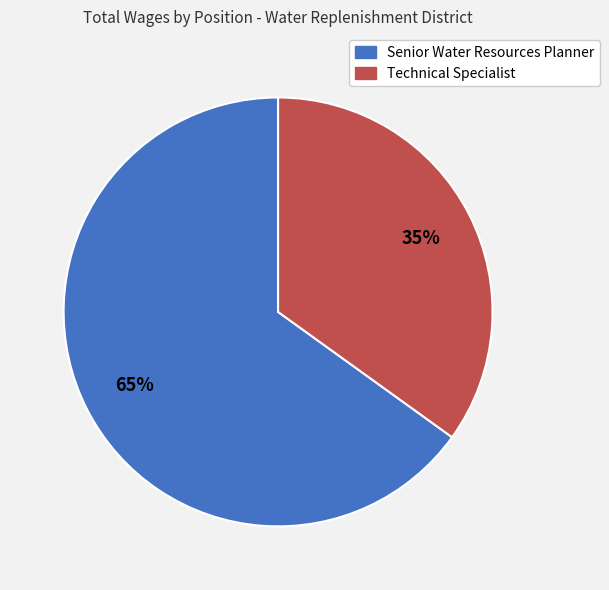

Does Technical Specialist account for over 50% of the chart?

No